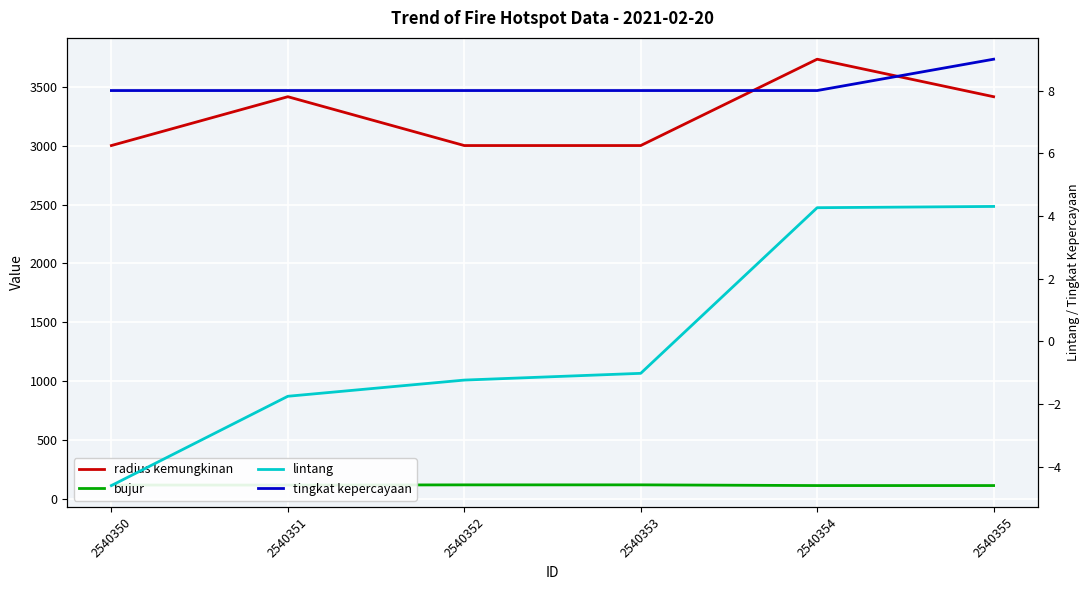

True or false: radius kemungkinan and lintang intersect in this chart.

False